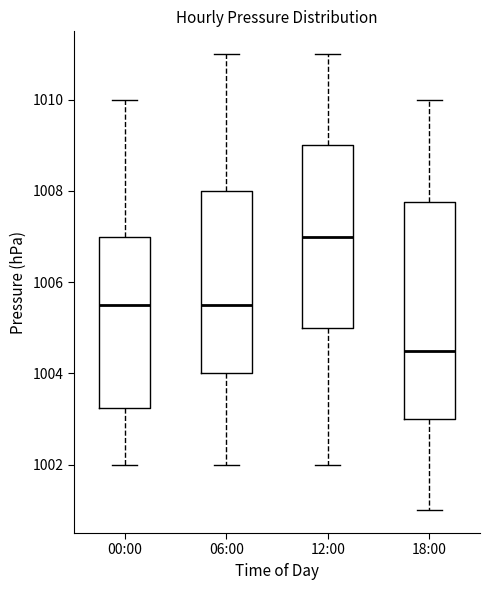

Which box has the lowest median line?

18:00